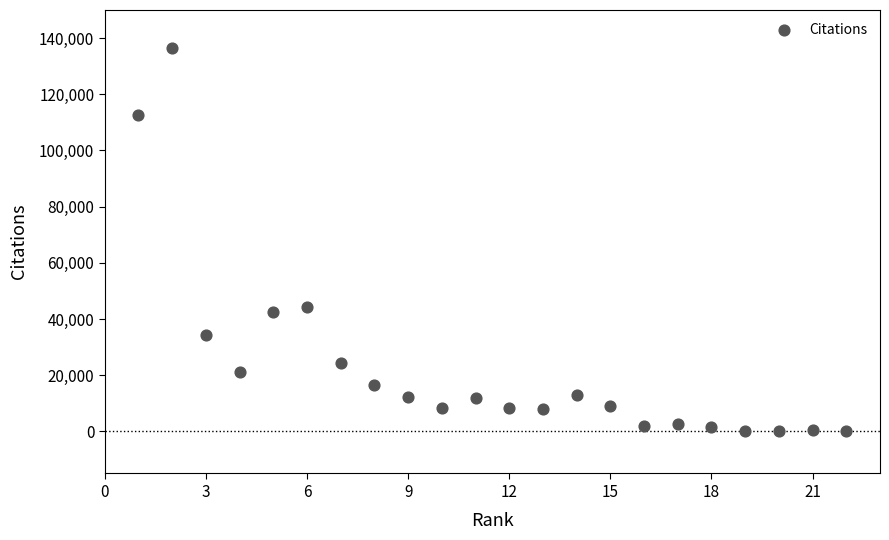

What is the range of X values (max minus min)?

21